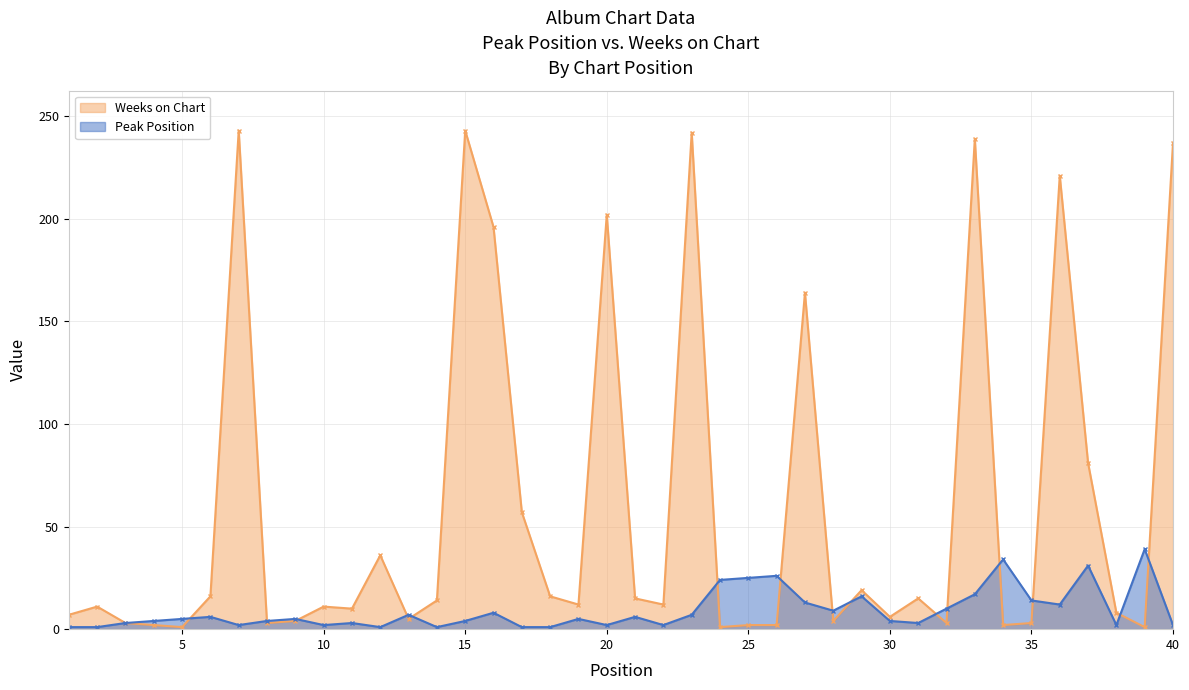

What is the value of the Peak Position point at the 19th from the left?

5